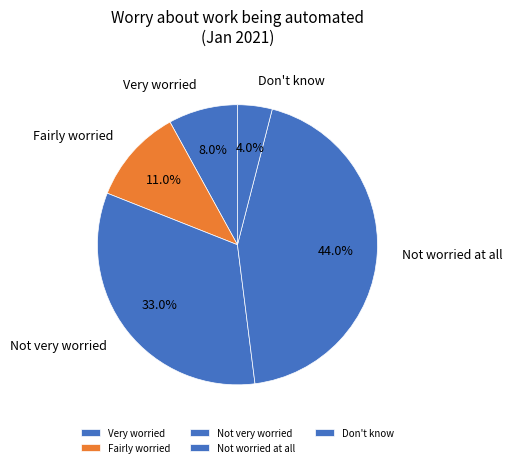

The Don't know slice represents 4% of the pie. True or false?

True